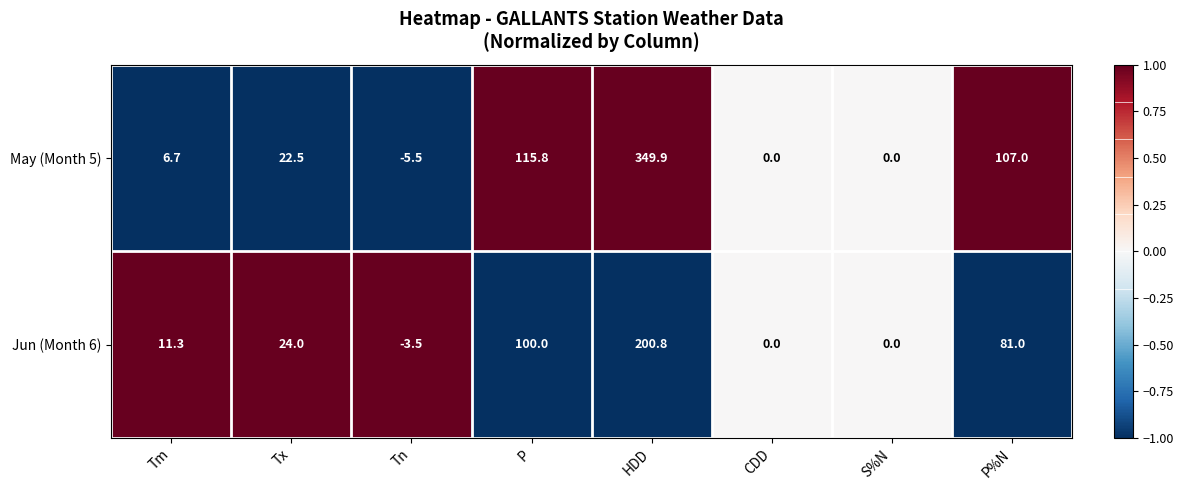

Reading left to right, transcribe all the data shown in this chart.

May (Month 5): Tm=6.7	Tx=22.5	Tn=-5.5	P=115.8	HDD=349.9	CDD=0.0	S%N=0.0	P%N=107.0
Jun (Month 6): Tm=11.3	Tx=24.0	Tn=-3.5	P=100.0	HDD=200.8	CDD=0.0	S%N=0.0	P%N=81.0